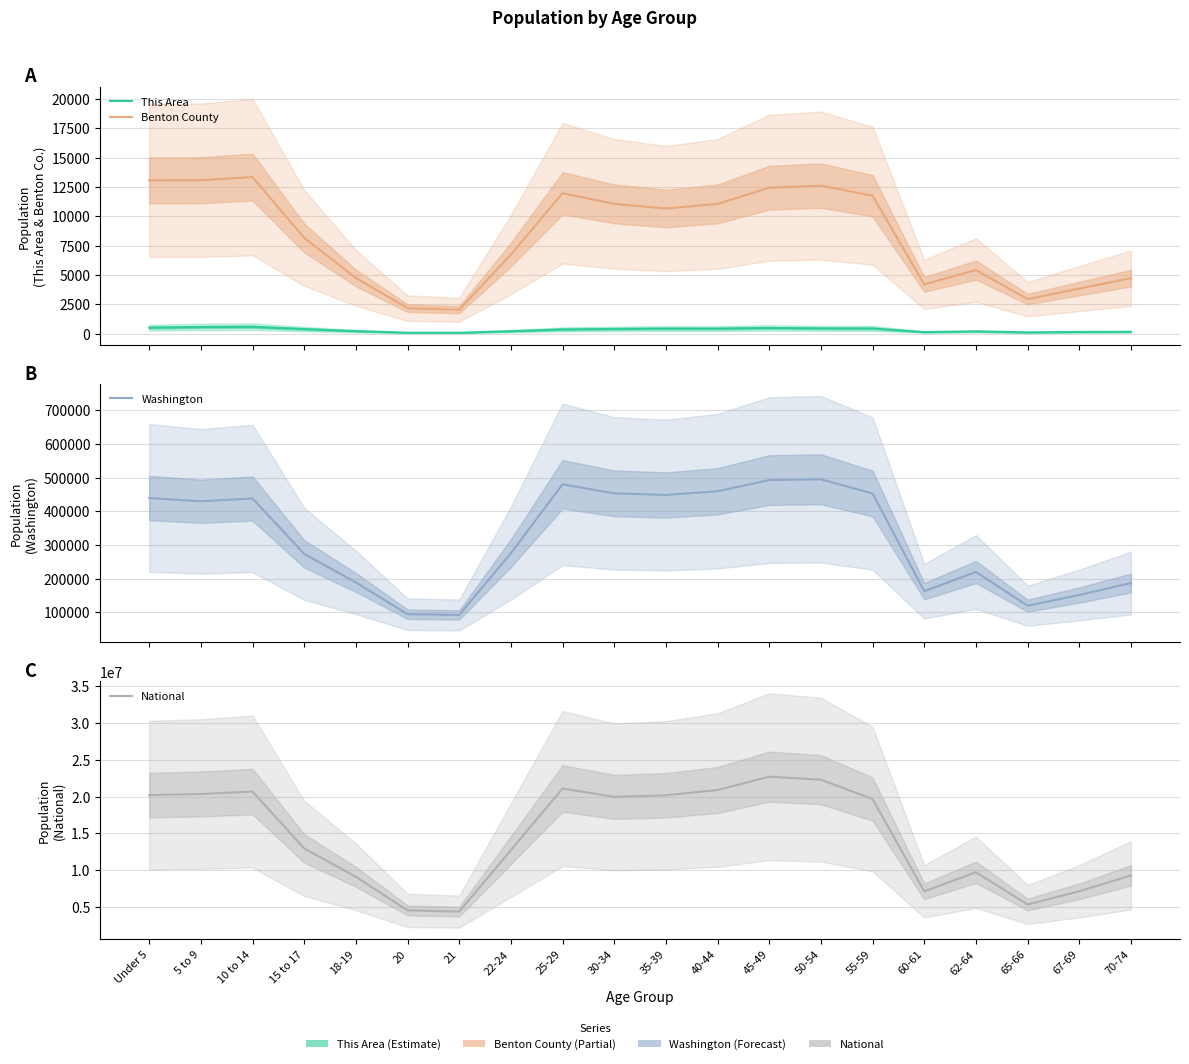

Where is the first local maximum for Washington?

10 to 14